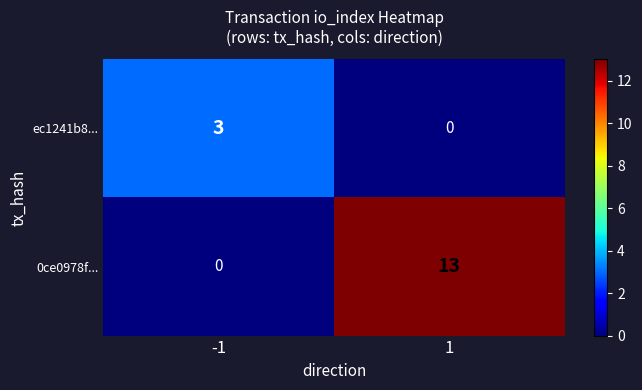

Reading left to right, list all the values displayed in this chart.

ec1241b8...: -1=3	1=0
0ce0978f...: -1=0	1=13